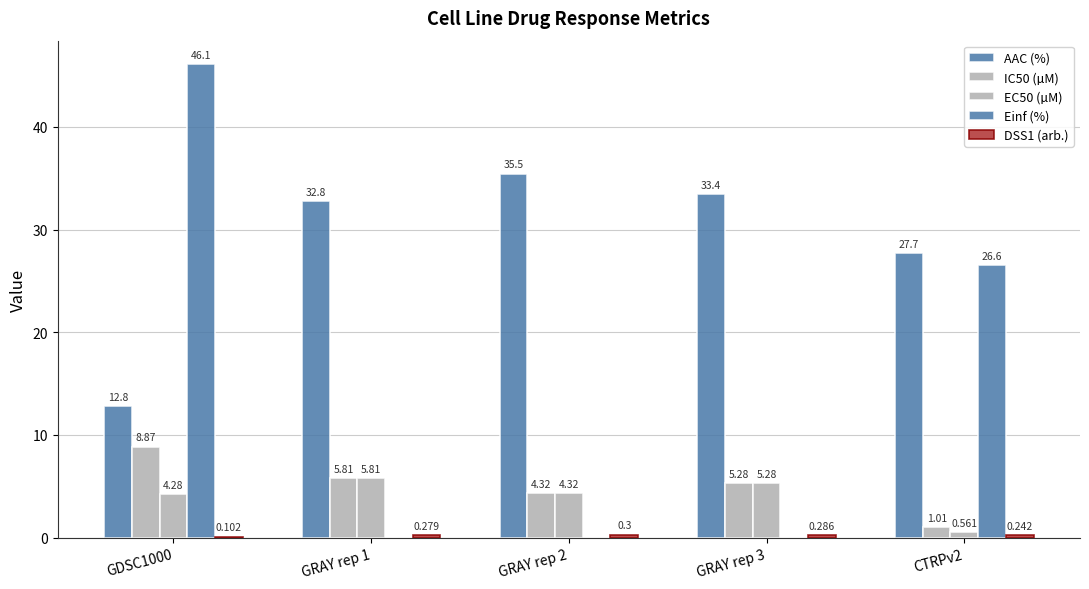

What is the value of the EC50 (µM) bar at the 3rd from the left?

4.3